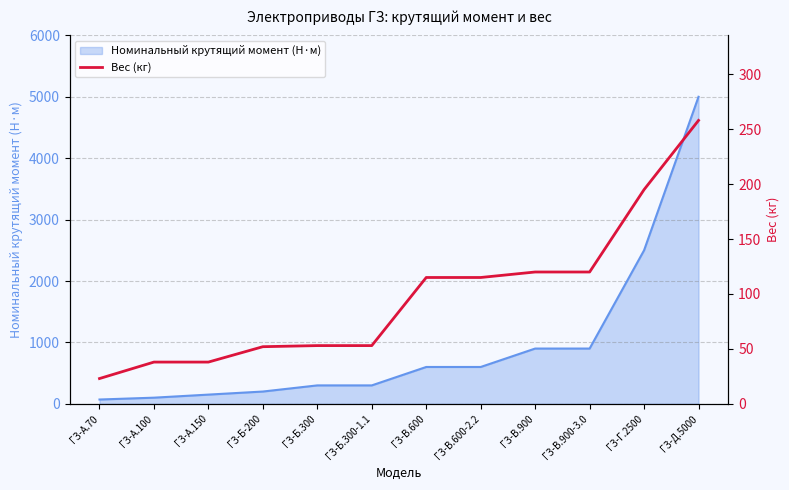

Which label corresponds to the smallest value in the chart?

ГЗ-А.70